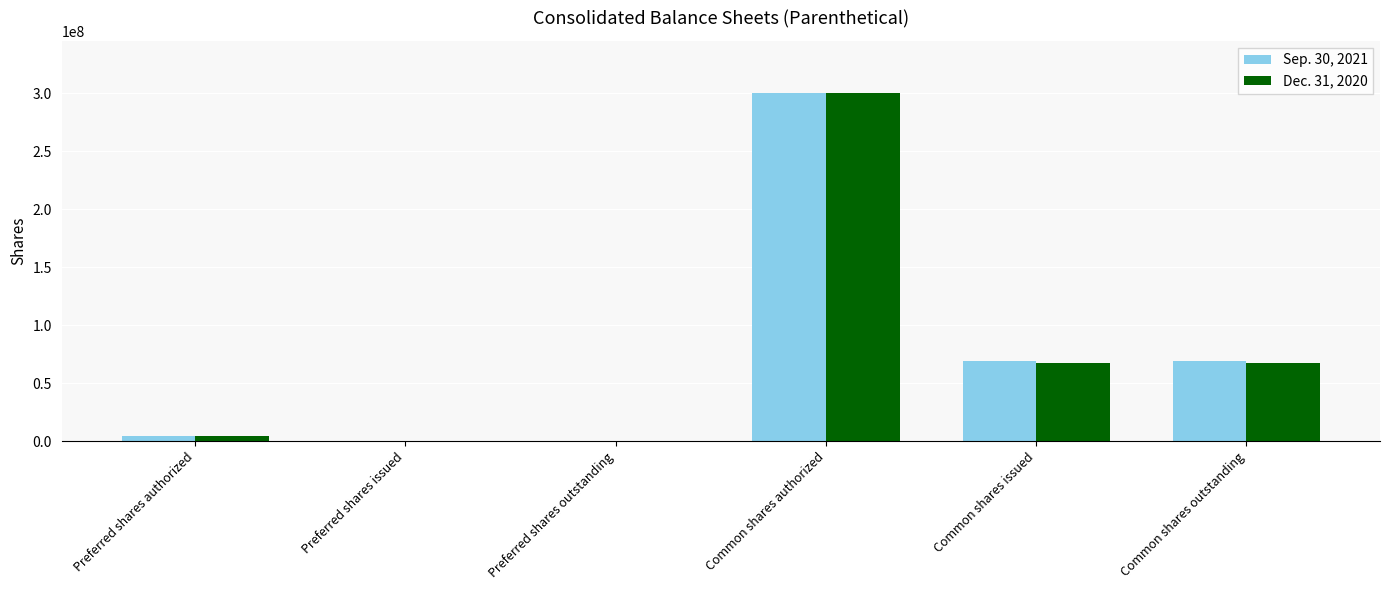

Is it true that Sep. 30, 2021 equals 0 at Preferred shares issued?

True